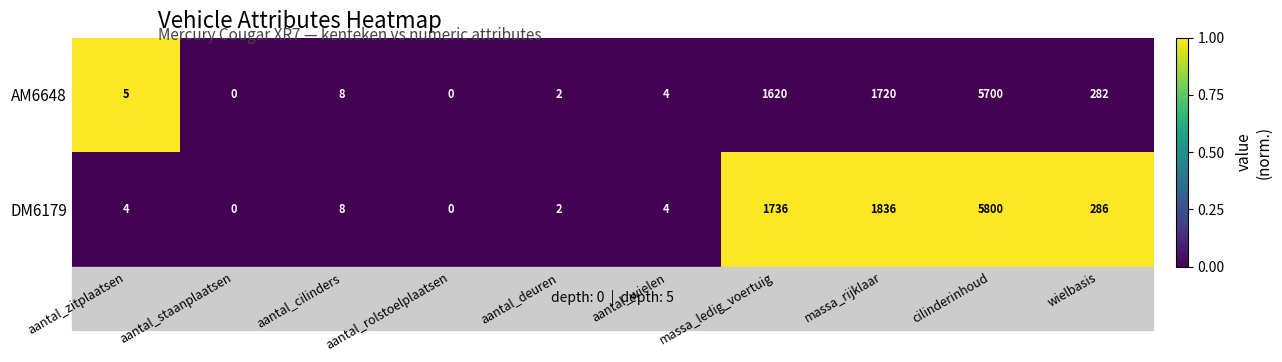

How many positive values does the DM6179 series have?

8